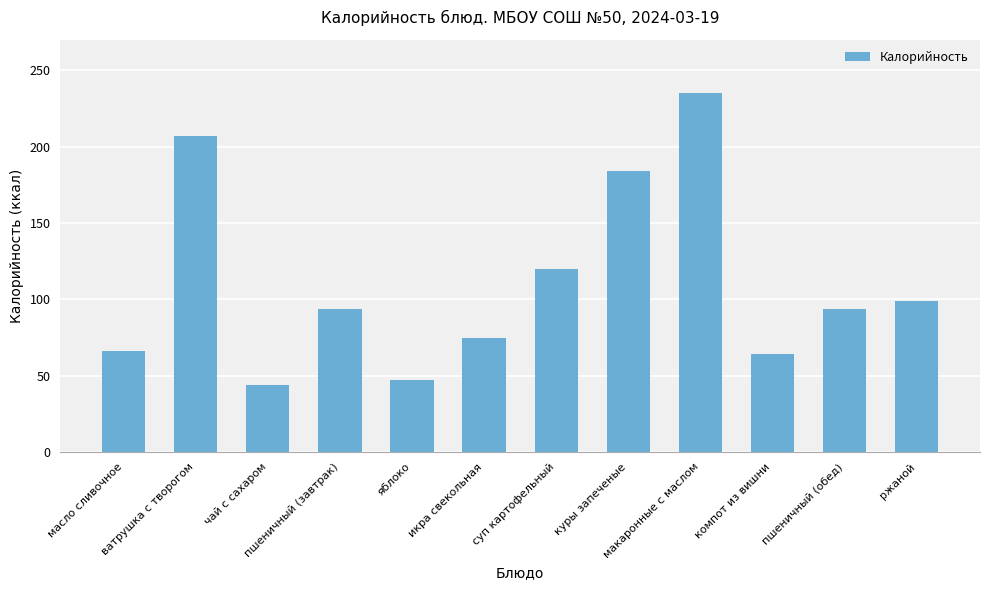

The value at ватрушка с творогом is 207. True or false?

True